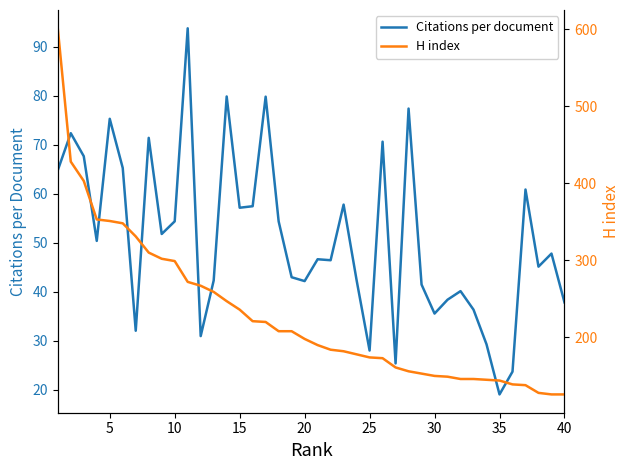

List the series in order of their peak value, lowest first.

Citations per document, H index